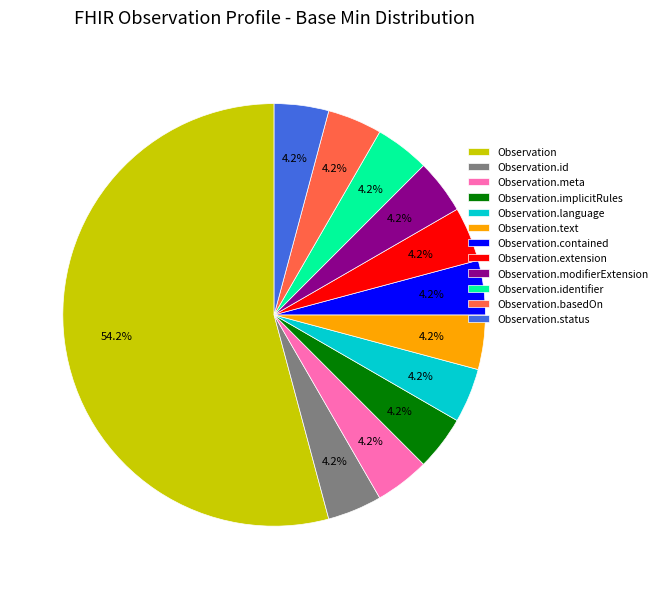

The Observation.text slice represents 4% of the pie. True or false?

True